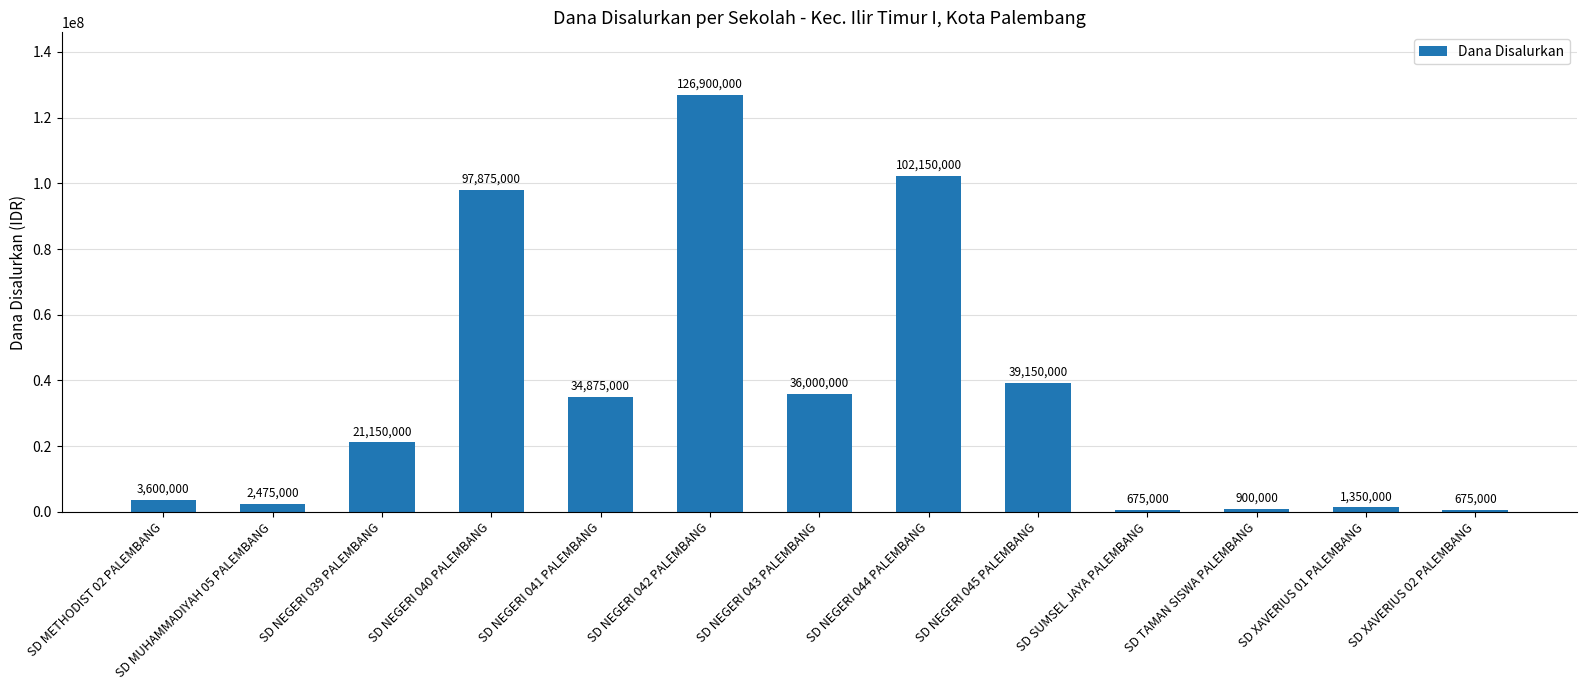

Approximately how many times larger is the value at SD NEGERI 039 PALEMBANG compared to SD MUHAMMADIYAH 05 PALEMBANG?

8.5